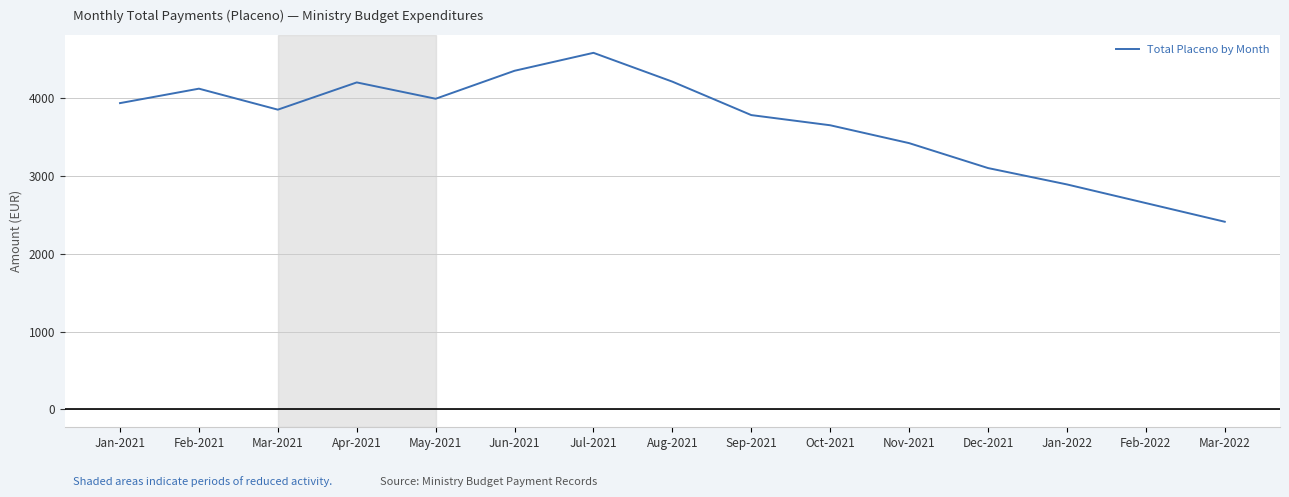

At which category does the chart reach its minimum across all series?

Mar-2022